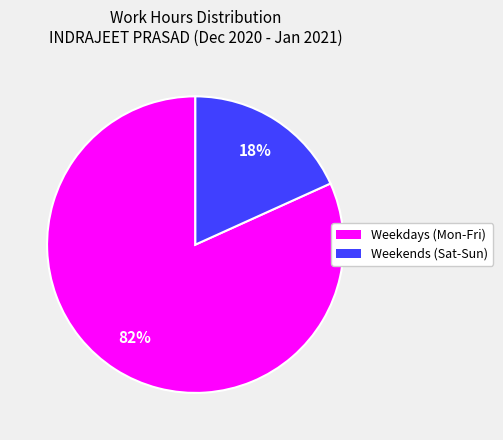

To the nearest percent, what is the average slice percentage?

50%